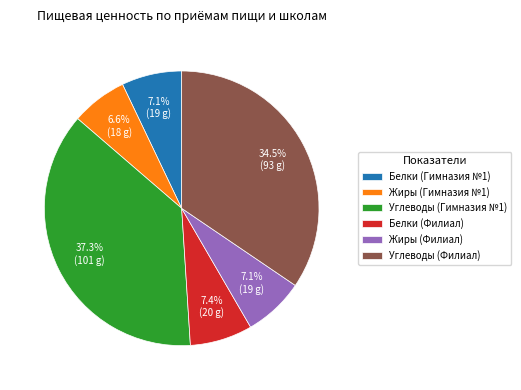

Which has a higher value, Жиры (Филиал) or Углеводы (Филиал)?

Углеводы (Филиал)